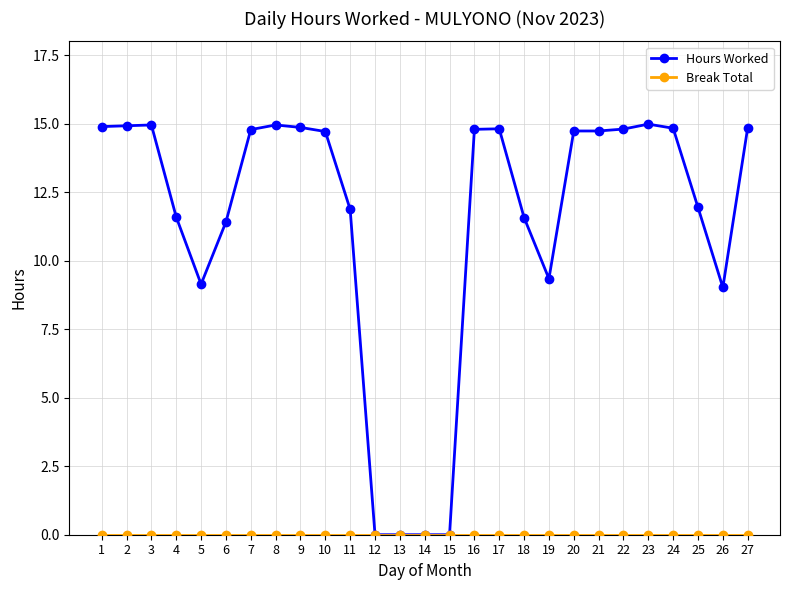

Which series has the largest total across all categories?

Hours Worked